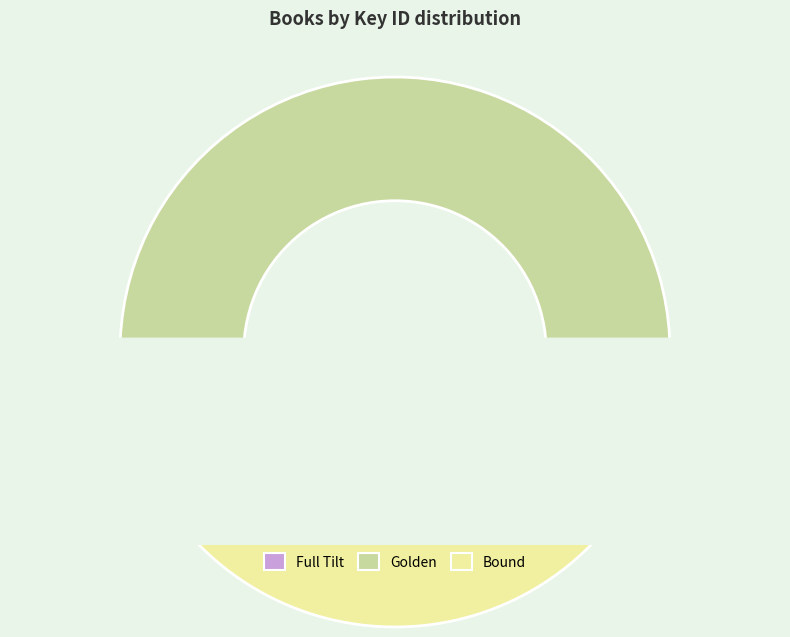

Does Full Tilt represent more than half of the total?

No